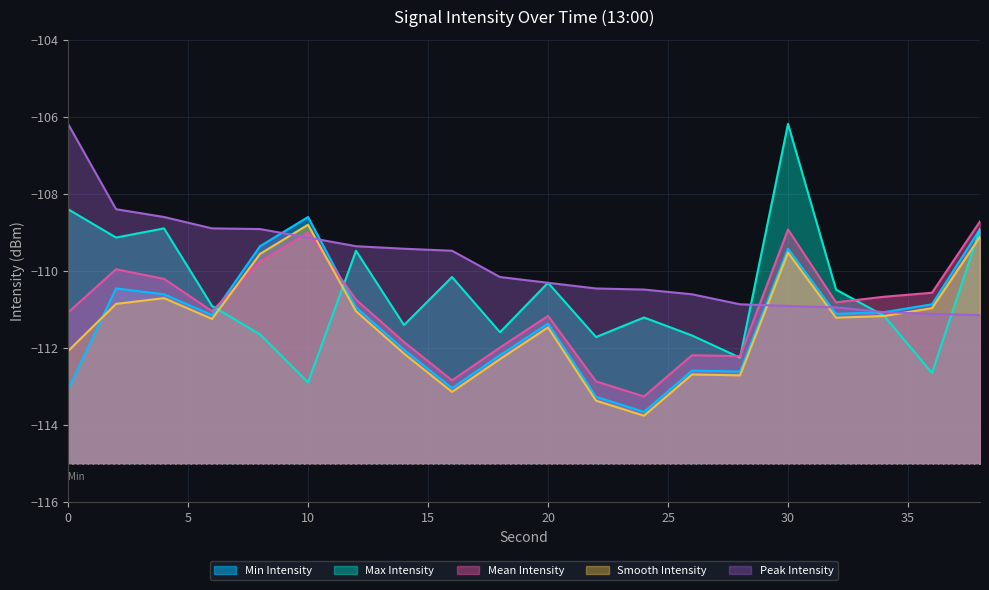

What is the value of the Max Intensity point at the 10th from the left?

-111.6